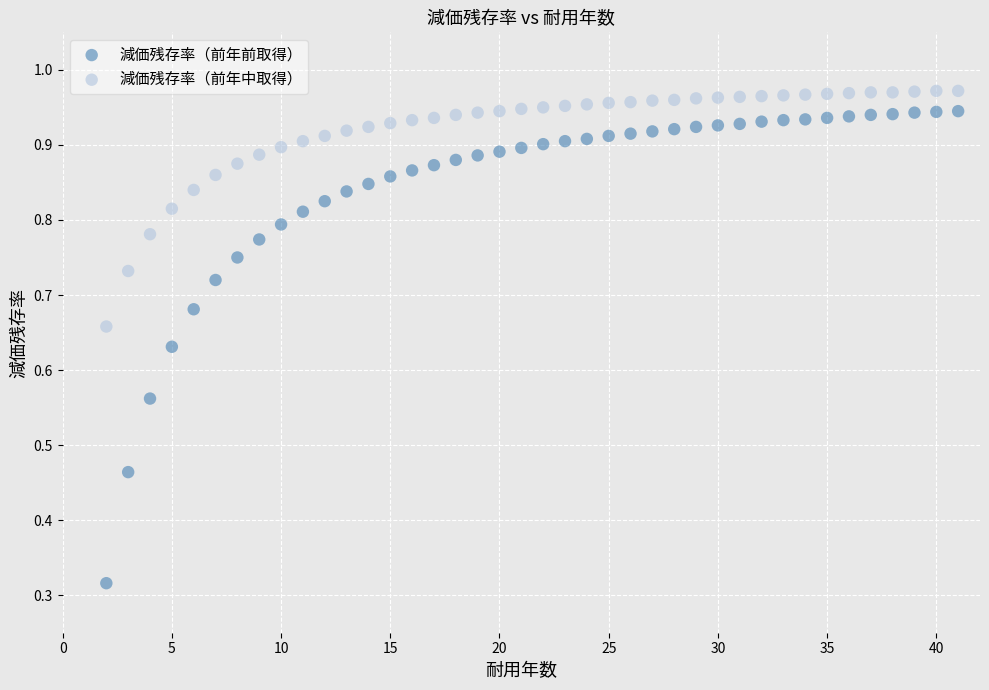

What are all the series names shown in the legend?

減価残存率（前年前取得）, 減価残存率（前年中取得）